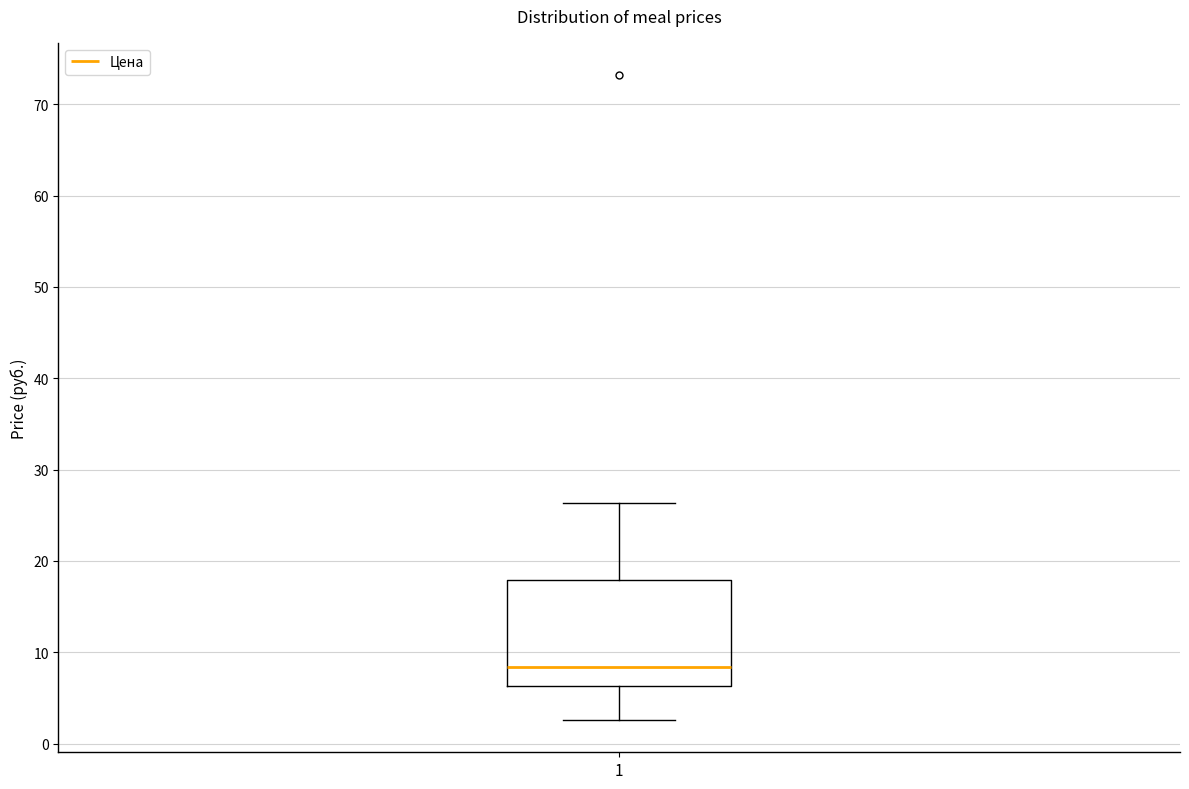

Read this box plot against the y-axis: the position of the median line, the range covered by the box, and the ends of both whiskers. The values are not printed on the chart, so give them approximately, as read against the axis.

median 8, box 6 to 18, whiskers 3 to 26